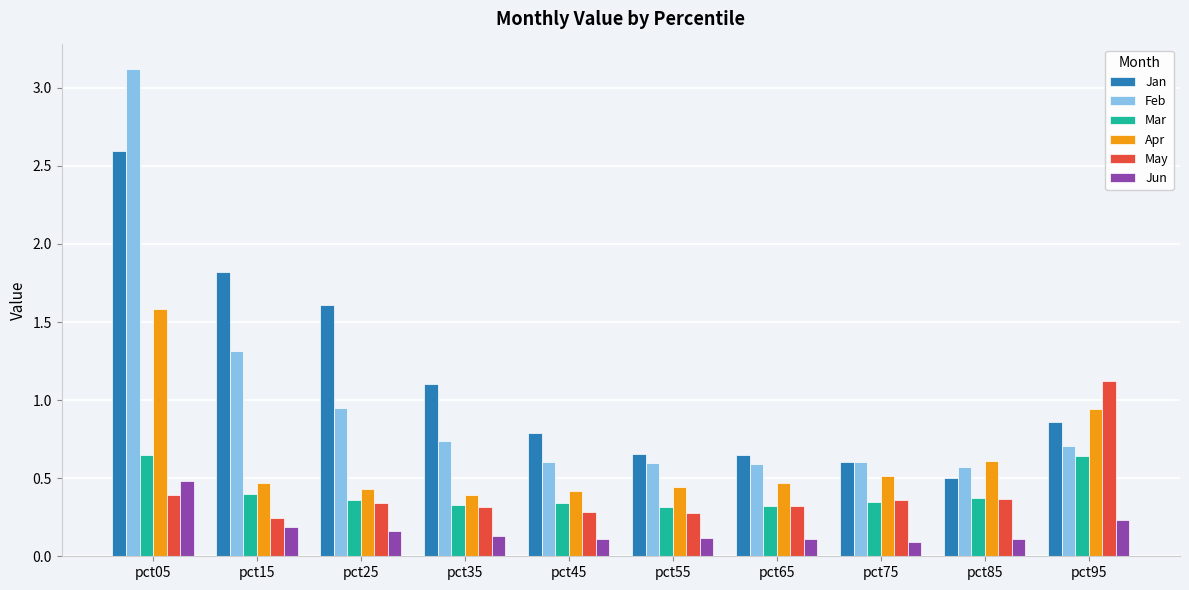

At which label does Feb reach its peak?

pct05